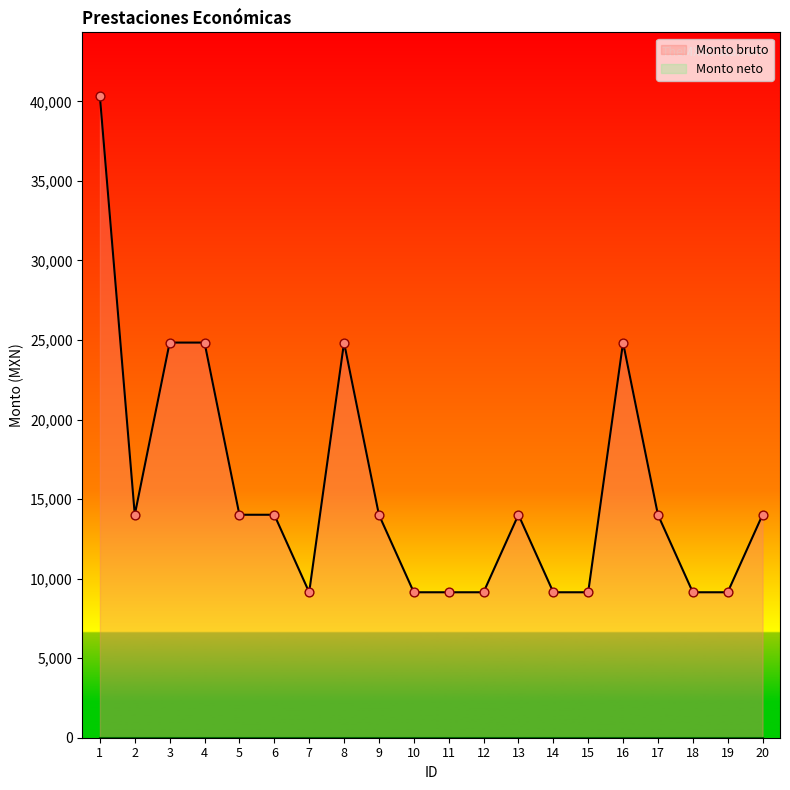

Which series has the widest spread of Y values?

Monto bruto